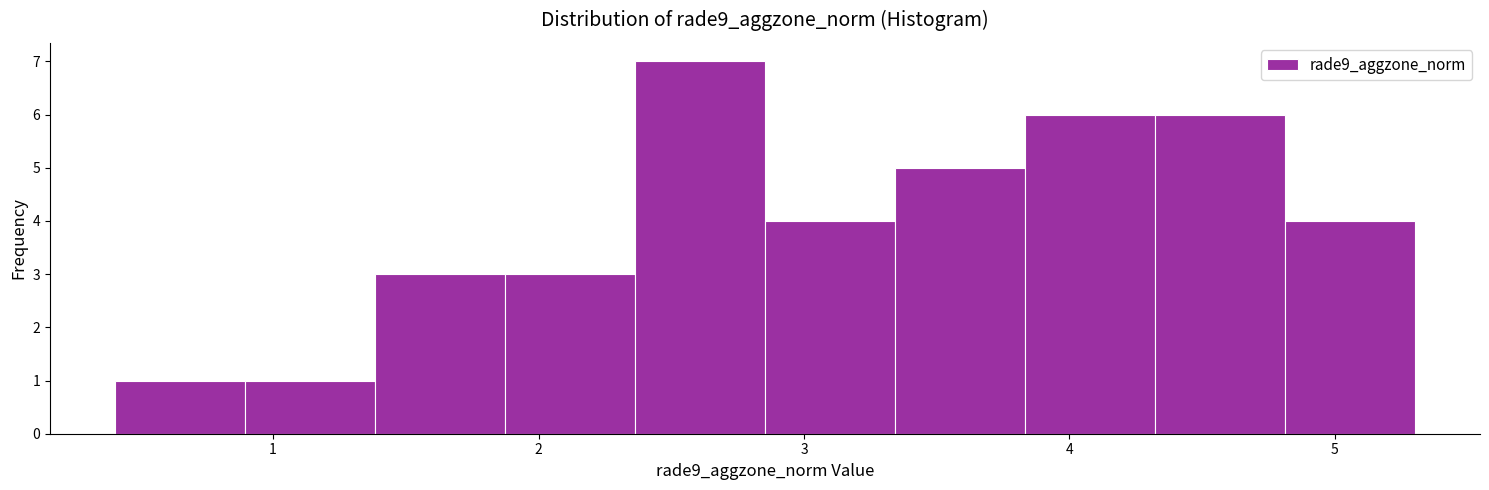

Reading left to right, transcribe this chart: for each bar, give the range it covers on the x-axis and its height. Neither the bar edges nor the heights are printed on the chart, so give them approximately, as read against the axes.

0.4 to 0.9: 1
0.9 to 1.4: 1
1.4 to 1.9: 3
1.9 to 2.4: 3
2.4 to 2.9: 7
2.9 to 3.3: 4
3.3 to 3.8: 5
3.8 to 4.3: 6
4.3 to 4.8: 6
4.8 to 5.3: 4